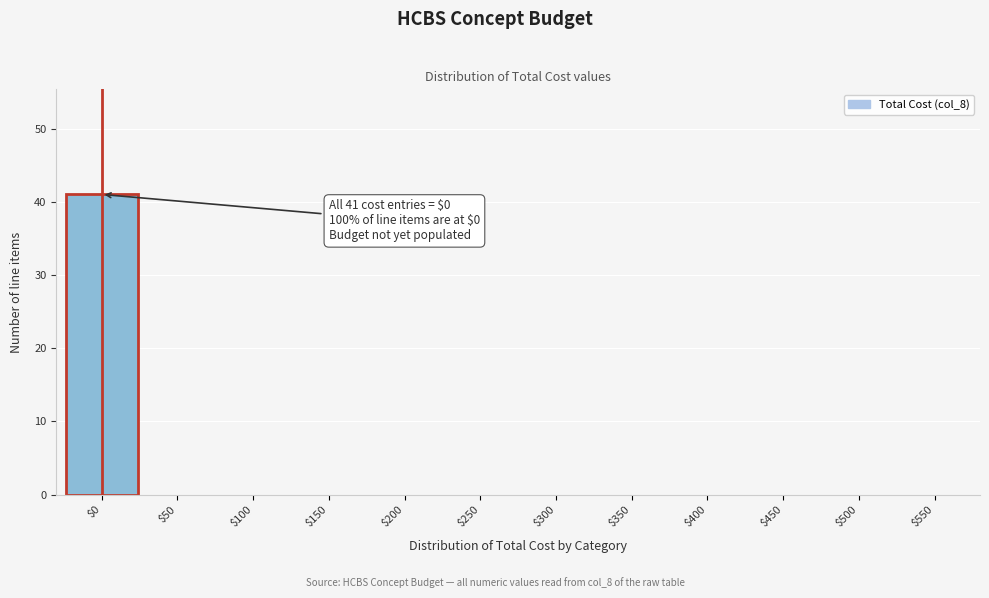

Which category has the highest value across all series?

$0